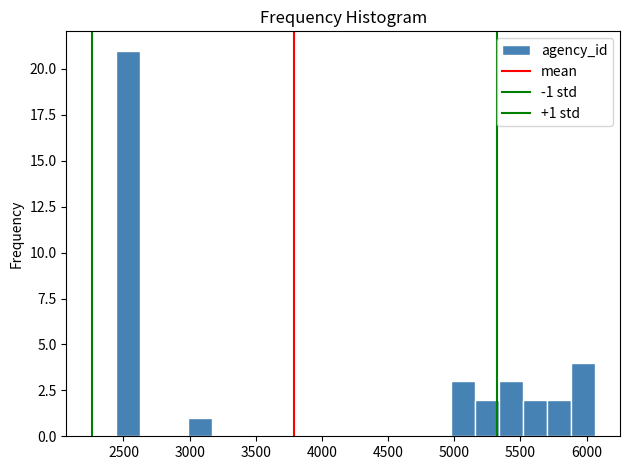

Around what value on the x-axis is the tallest bar? Give the approximate position of its centre, as read against the axis.

2550